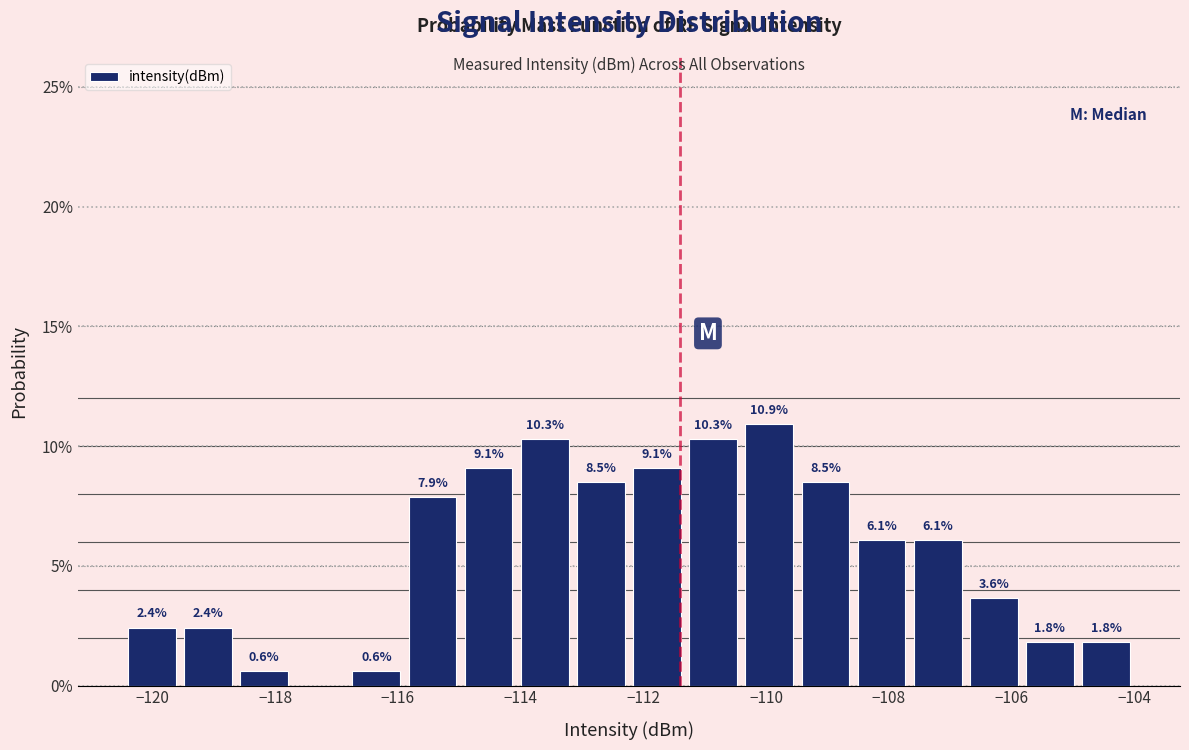

Over which range of the x-axis is the bar tallest?

-110.4 to -109.4